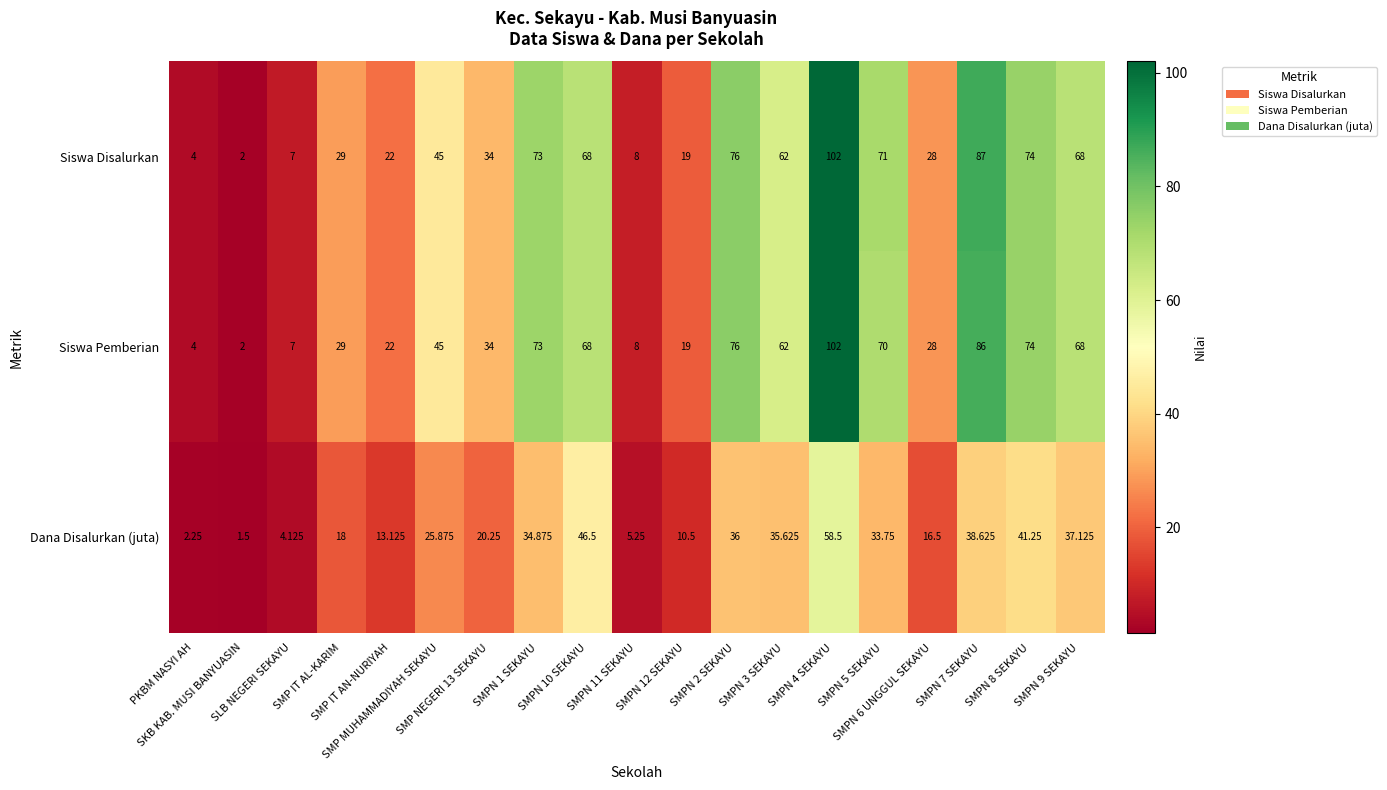

How many categories are shown in the chart?

19